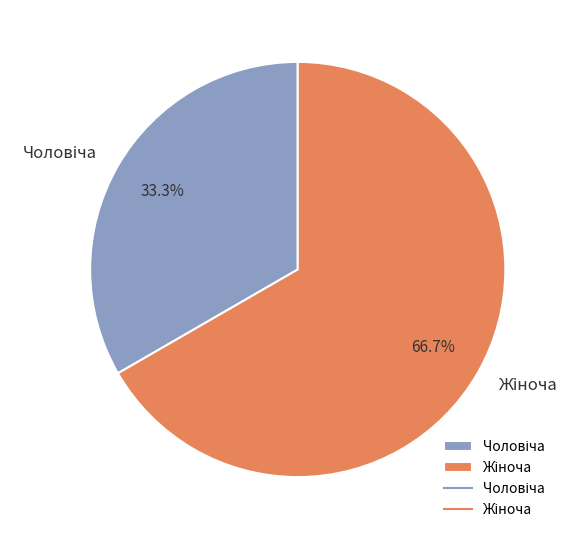

Is there a majority slice in this chart?

Yes